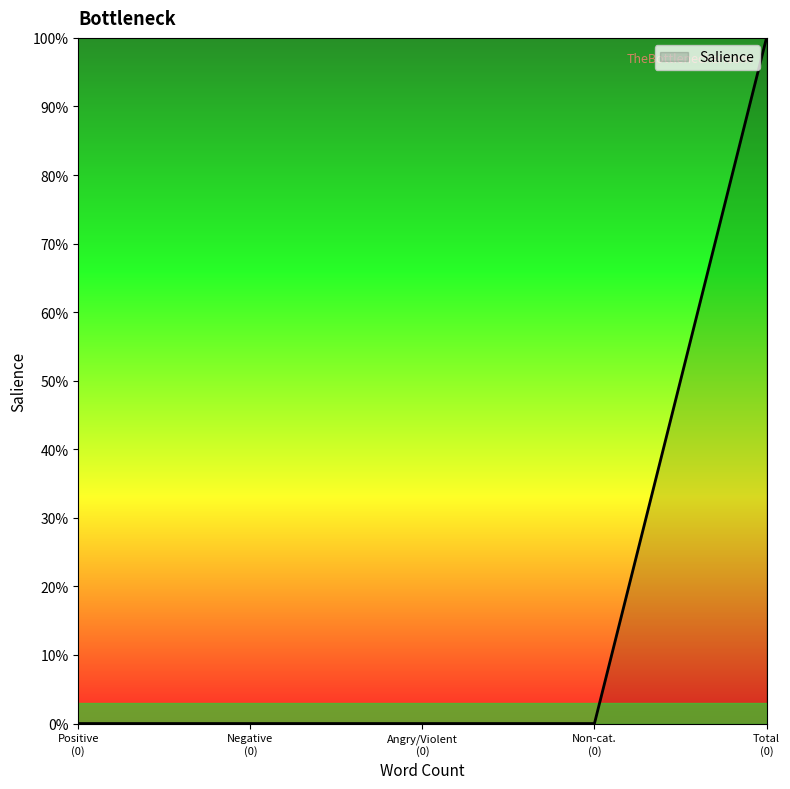

Does the chart display data point markers on the line(s)?

No